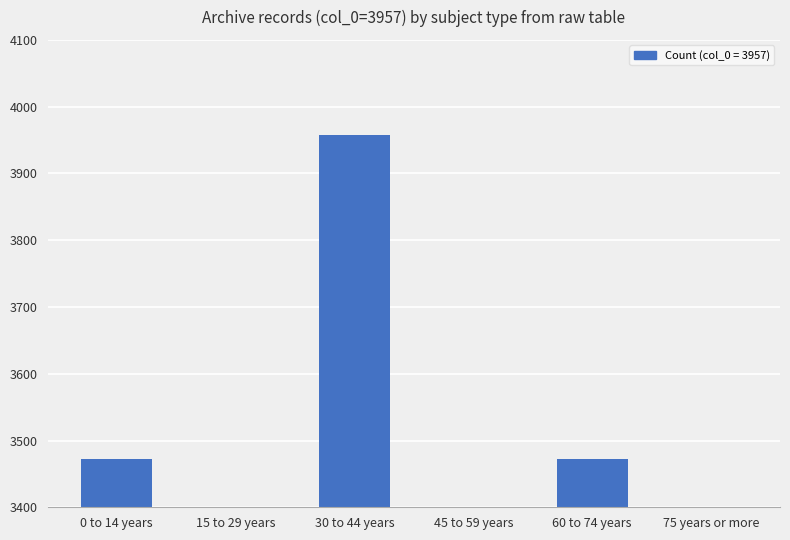

Is it true that the value at 0 to 14 years is 3473?

True